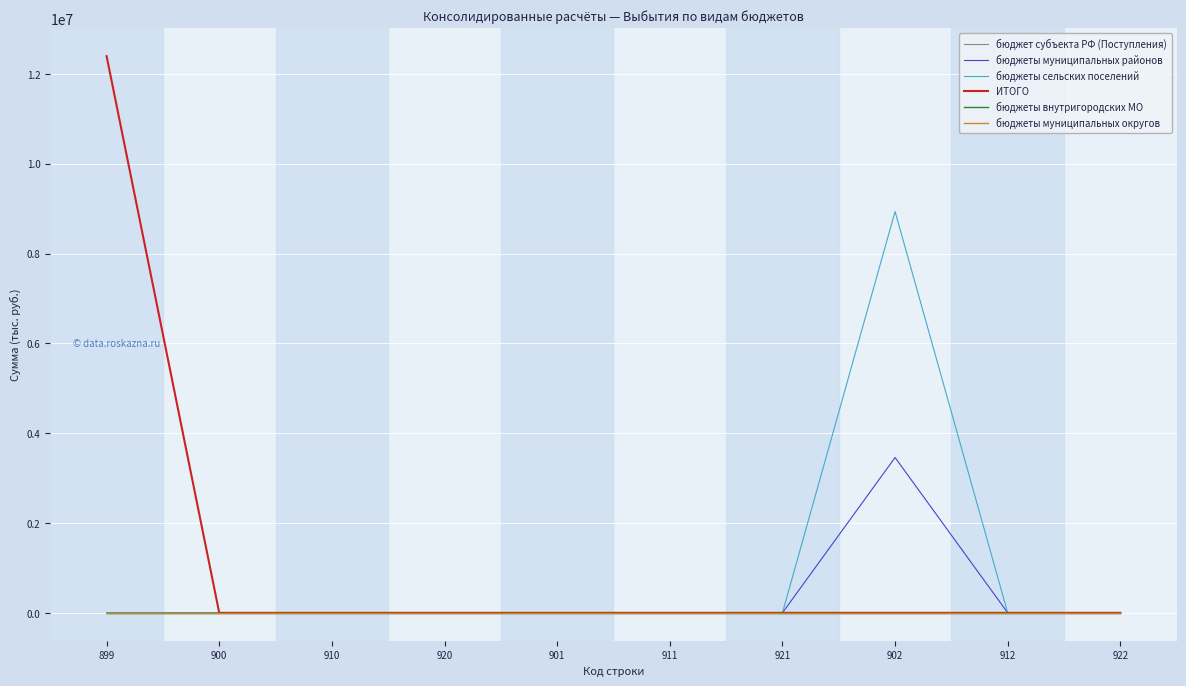

Is this an area chart (filled region under the line)?

No